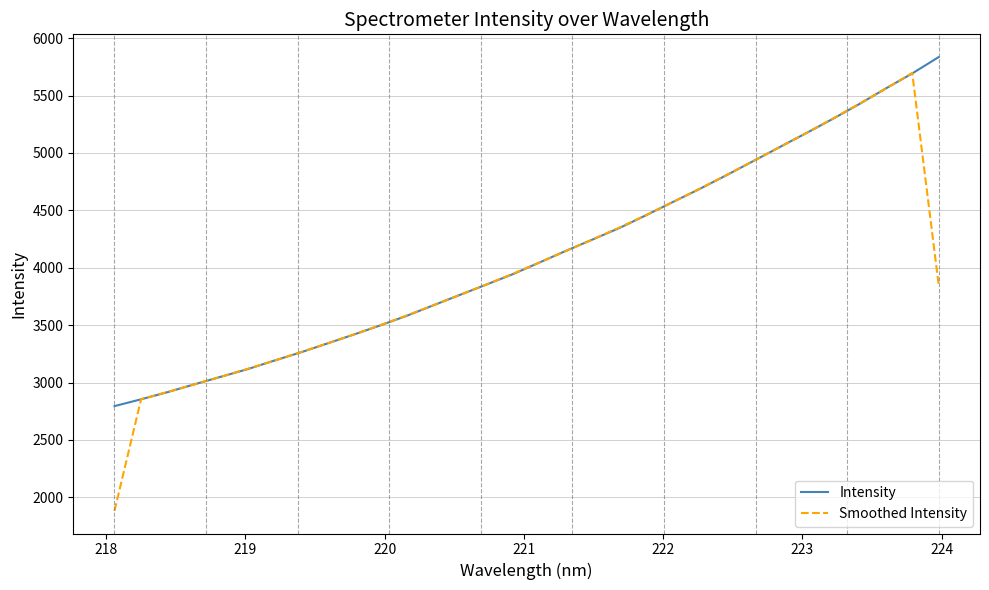

What is the smallest value displayed?

1883.2